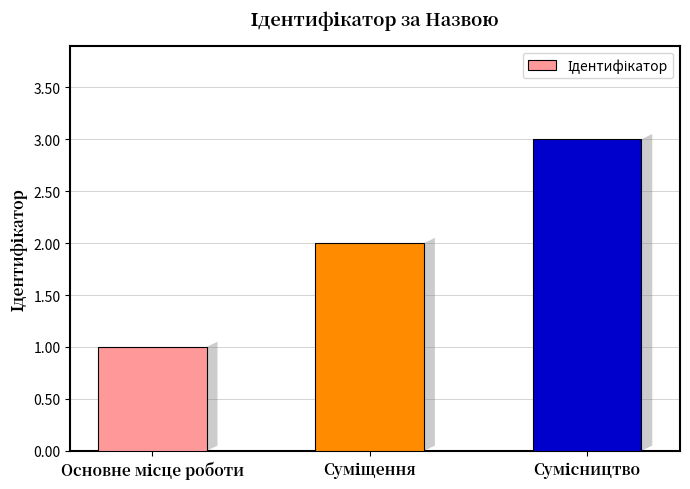

Does the chart contain stacked bars?

No